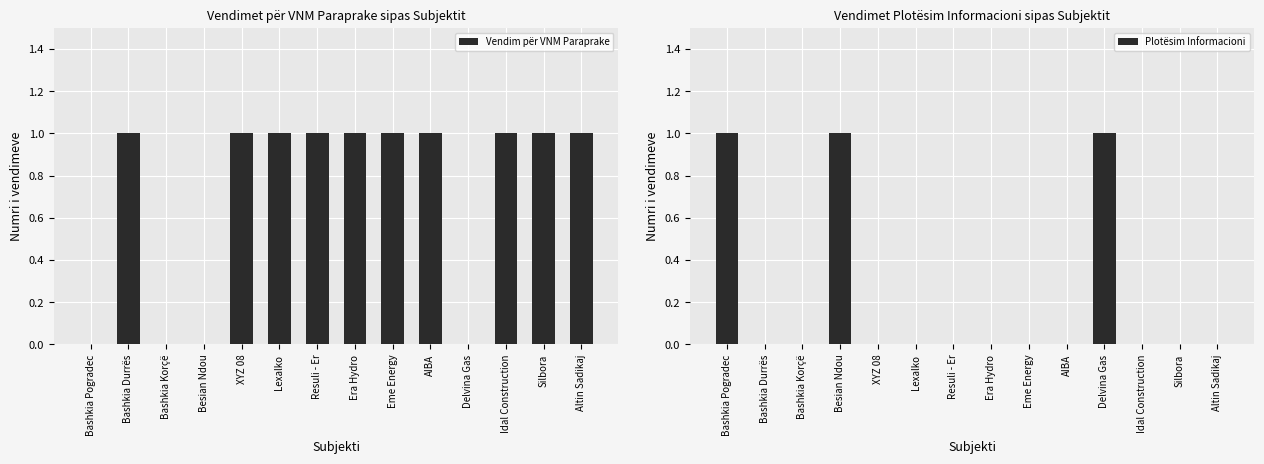

Reading right to left, what are all the values shown in this chart?

Vendim për VNM Paraprake: Altin Sadikaj=1	Silbora=1	Idal Construction=1	Delvina Gas=0	AIBA=1	Eme Energy=1	Era Hydro=1	Resuli - Er=1	Lexalko=1	XYZ 08=1	Besian Ndou=0	Bashkia Korçë=0	Bashkia Durrës=1	Bashkia Pogradec=0
Plotësim Informacioni: Altin Sadikaj=0	Silbora=0	Idal Construction=0	Delvina Gas=1	AIBA=0	Eme Energy=0	Era Hydro=0	Resuli - Er=0	Lexalko=0	XYZ 08=0	Besian Ndou=1	Bashkia Korçë=0	Bashkia Durrës=0	Bashkia Pogradec=1